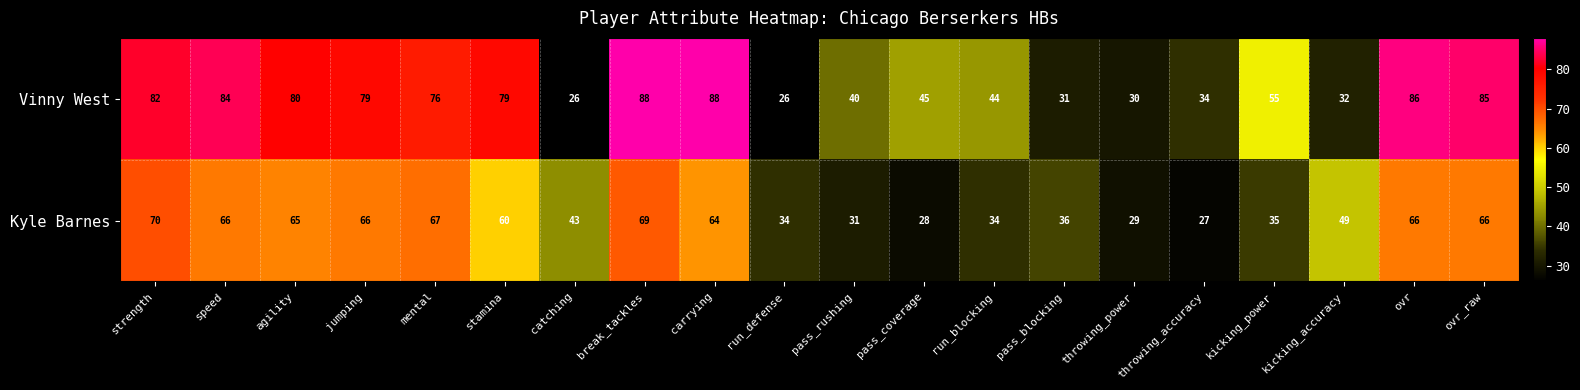

Which series has the largest total across all categories?

Vinny West